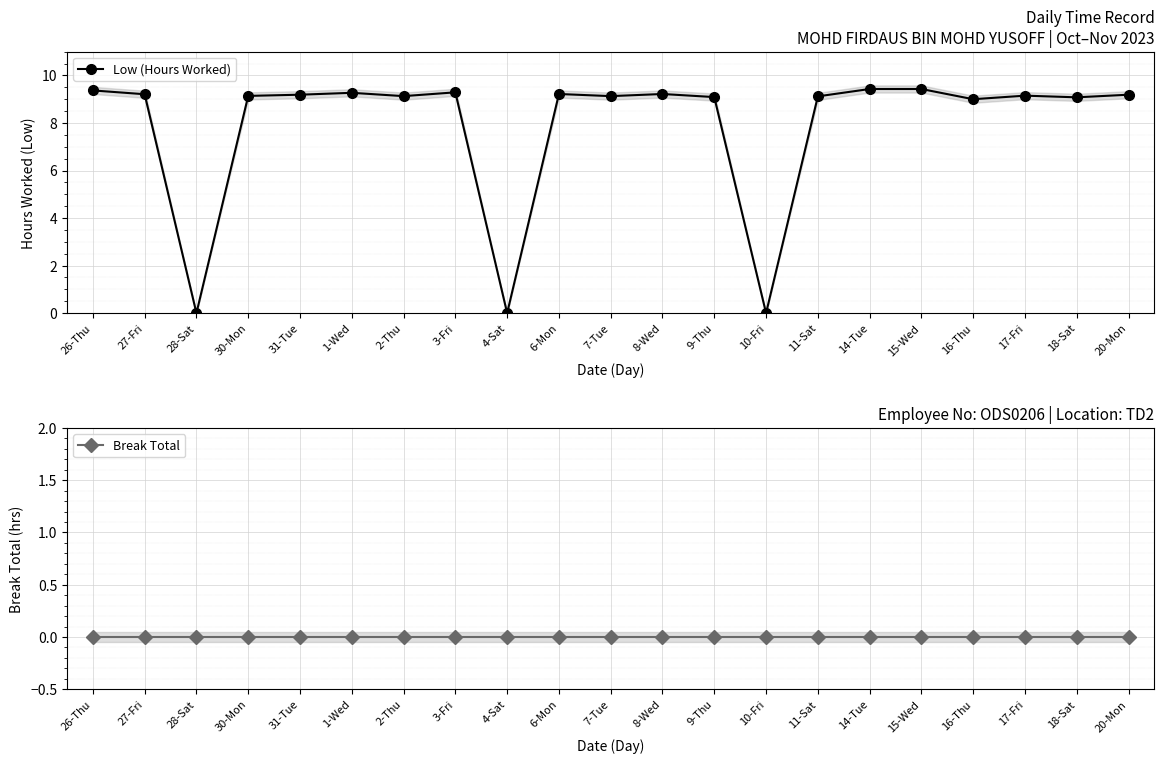

Which category has the lowest value across all series?

28-Sat